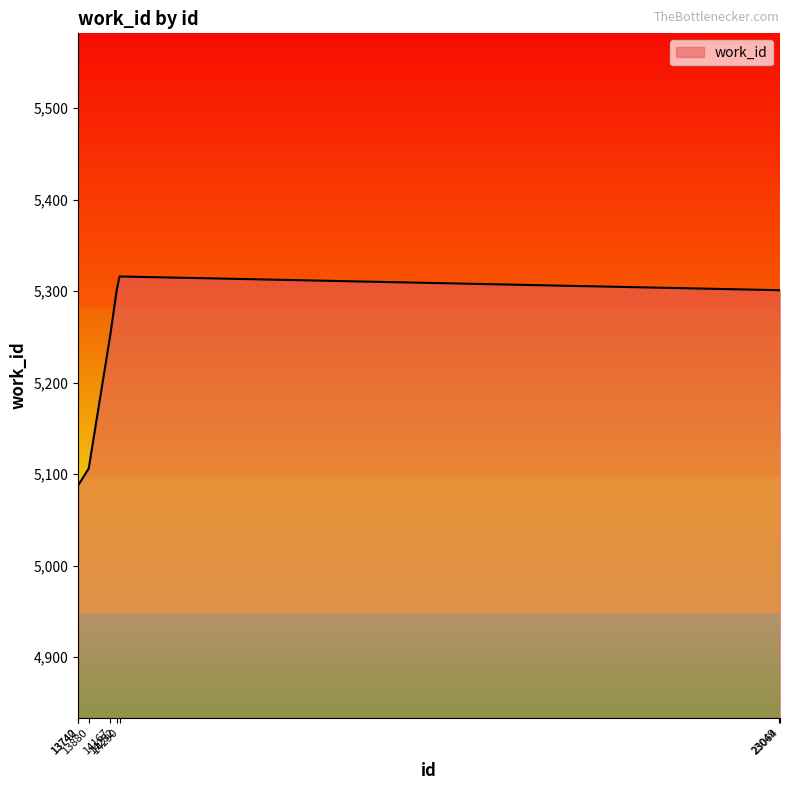

What is the smallest value displayed?

5088